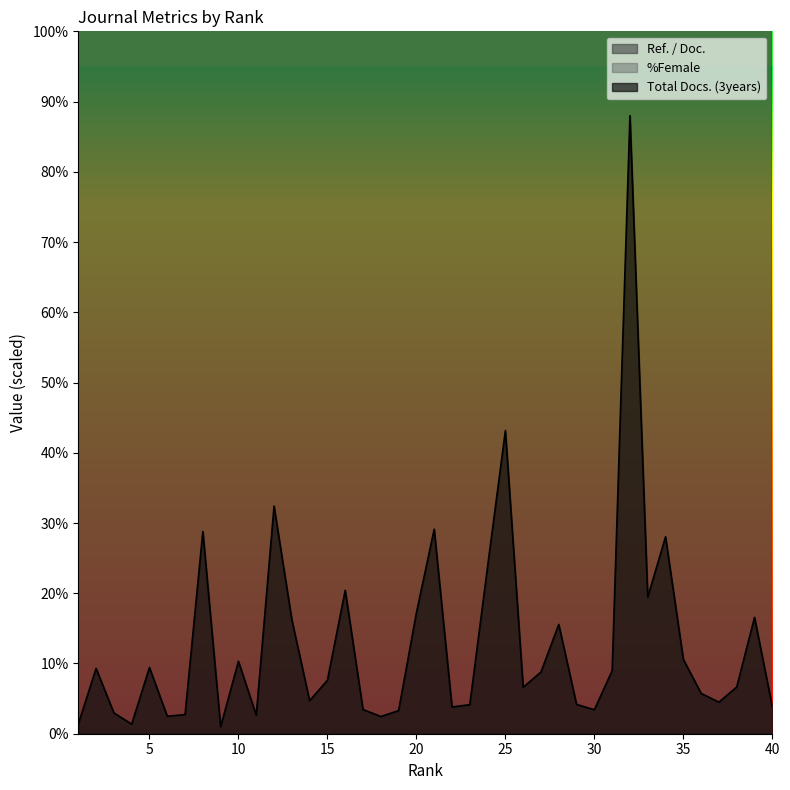

List the labels in order of %Female value, largest first.

4, 9, 6, 7, 5, 2, 37, 17, 27, 12, 8, 16, 22, 32, 34, 24, 31, 14, 38, 35, 29, 21, 19, 11, 26, 13, 1, 25, 10, 28, 20, 18, 23, 30, 36, 3, 15, 40, 33, 39